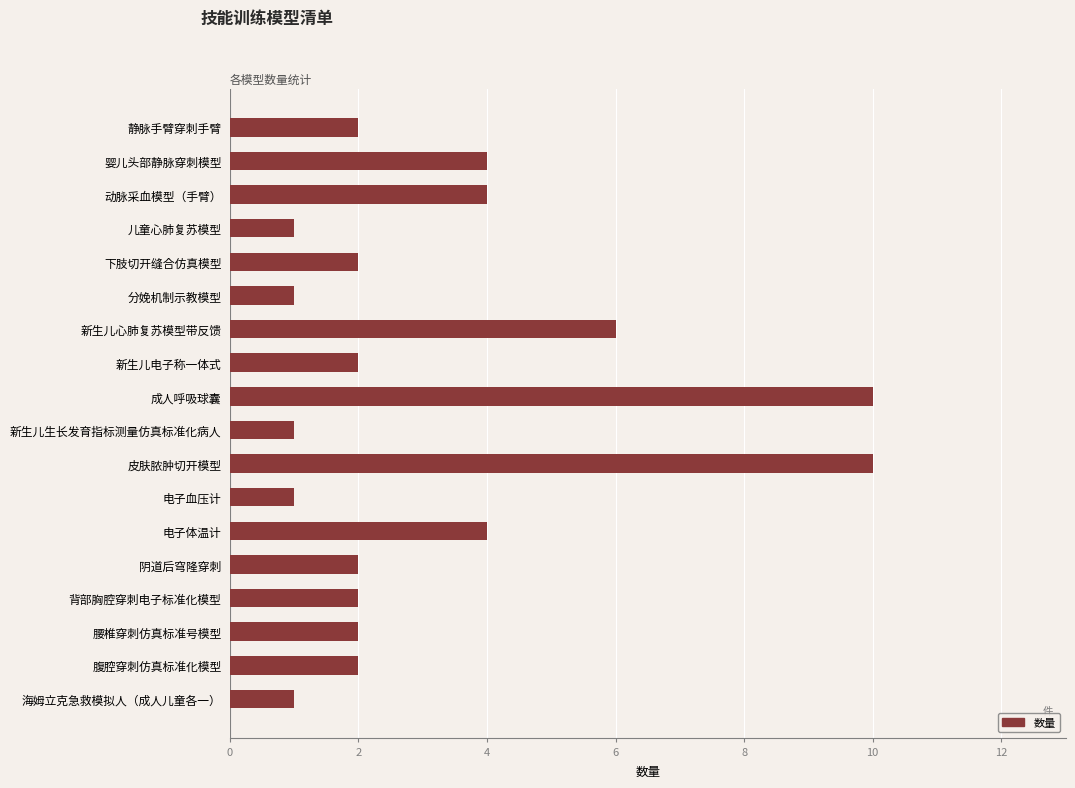

Which has a higher value, 成人呼吸球囊 or 海姆立克急救模拟人（成人儿童各一）?

成人呼吸球囊